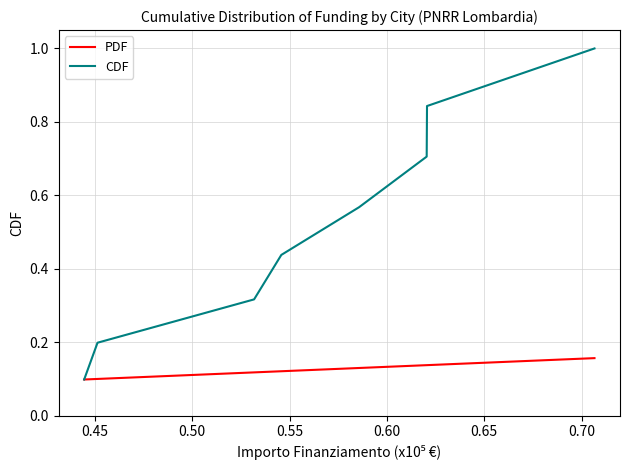

Which series has the largest range (max minus min)?

CDF